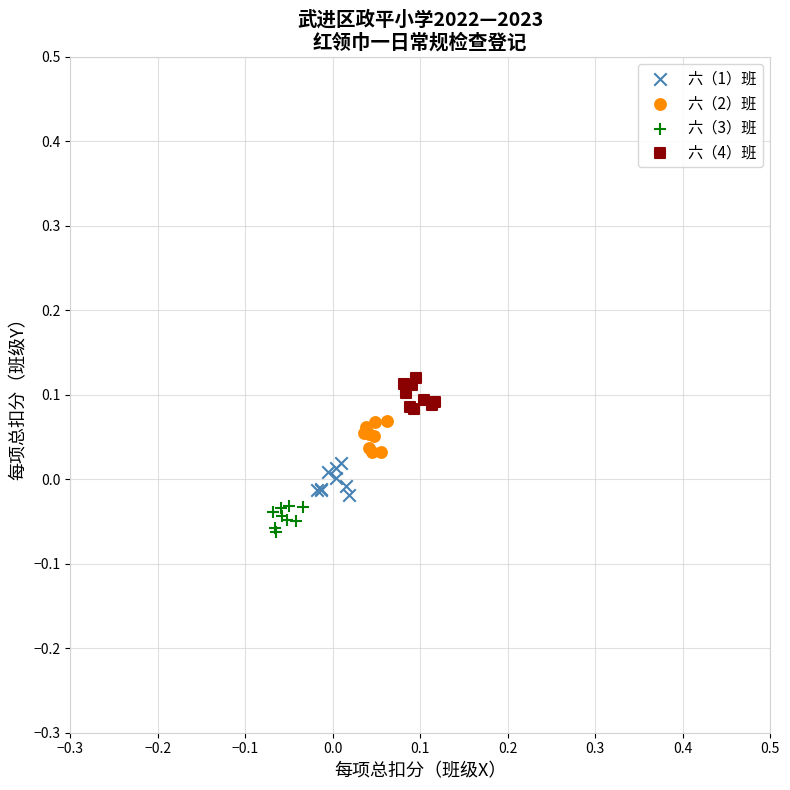

Which series contains the highest Y value?

六（4）班